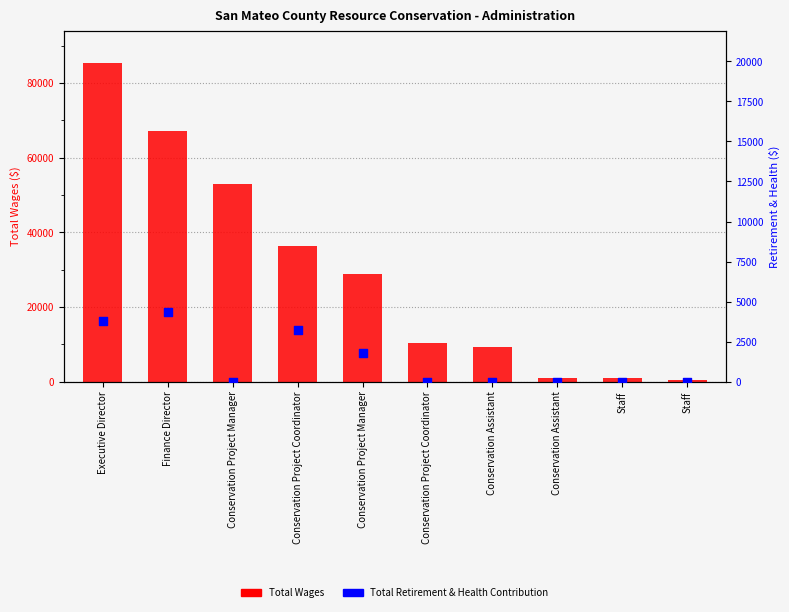

Which series contains the lowest Y value?

Total Retirement & Health Contribution